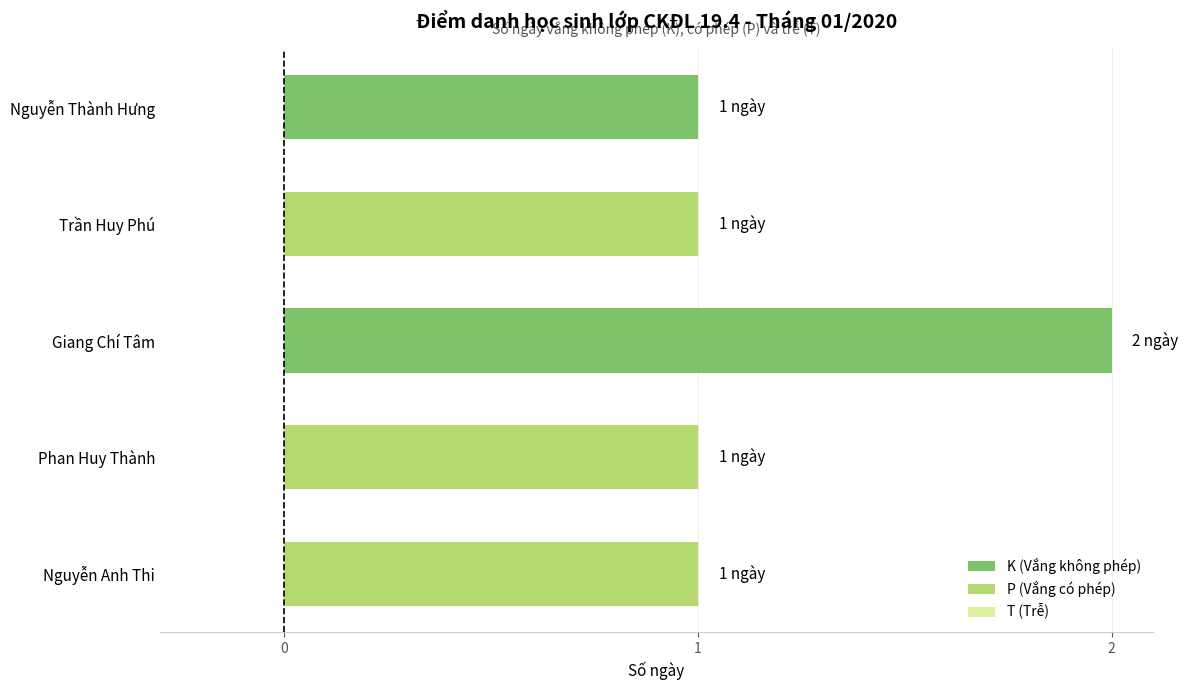

What is the maximum value shown in the chart?

2.0